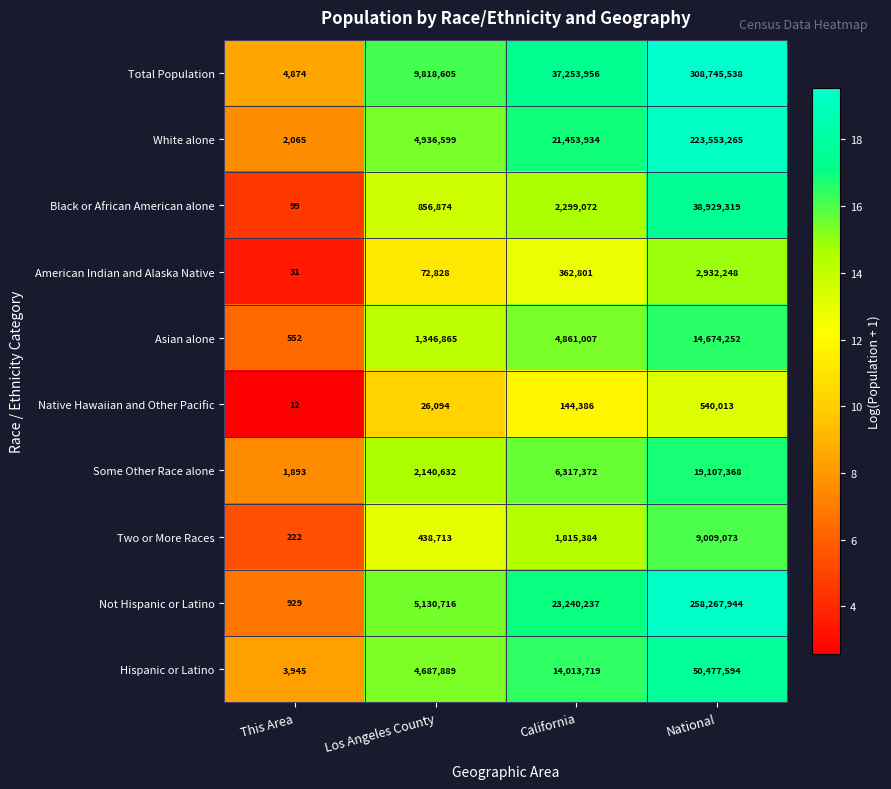

How many series are shown in this chart?

10